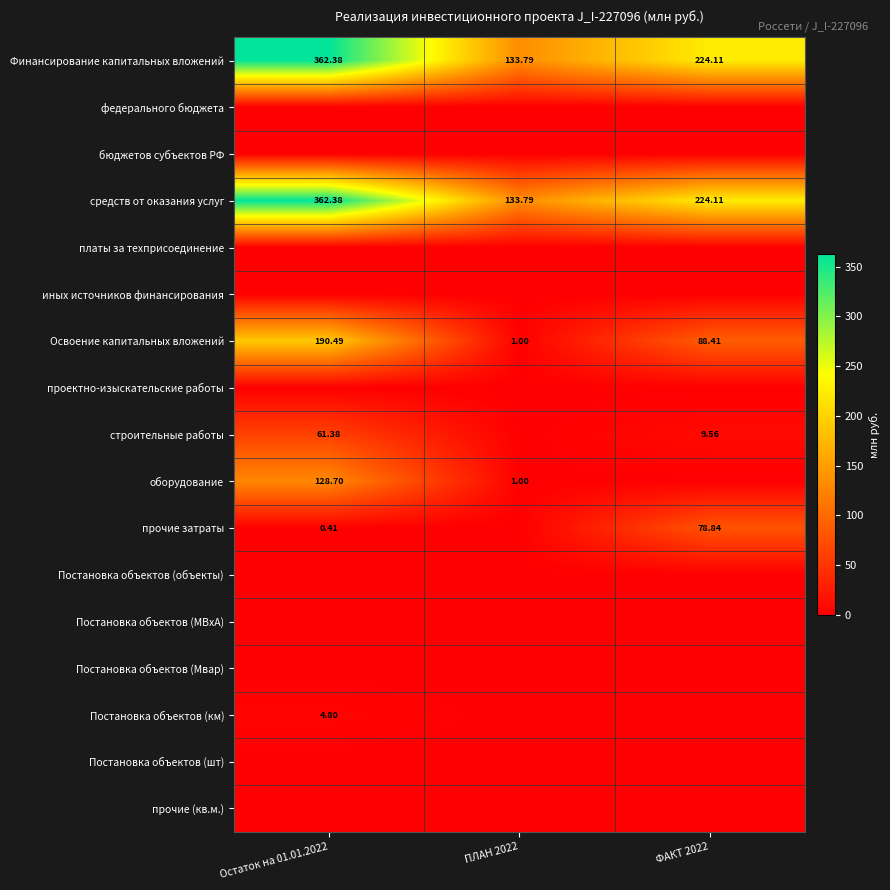

What is the spread (max minus min) of values at ПЛАН 2022?

133.8